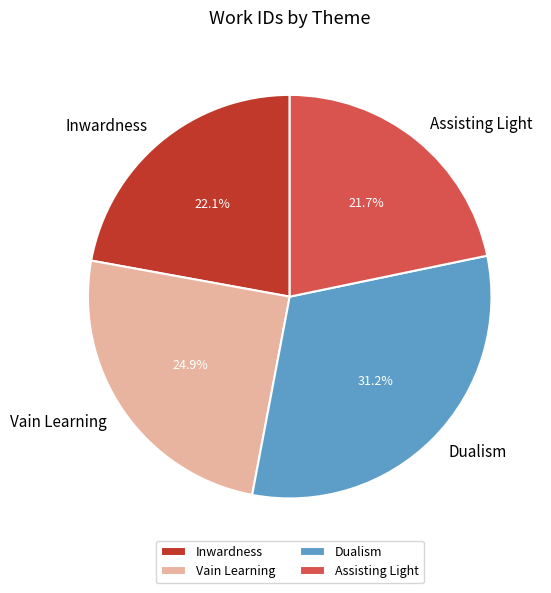

What portion of the pie excludes Dualism?

68.8%